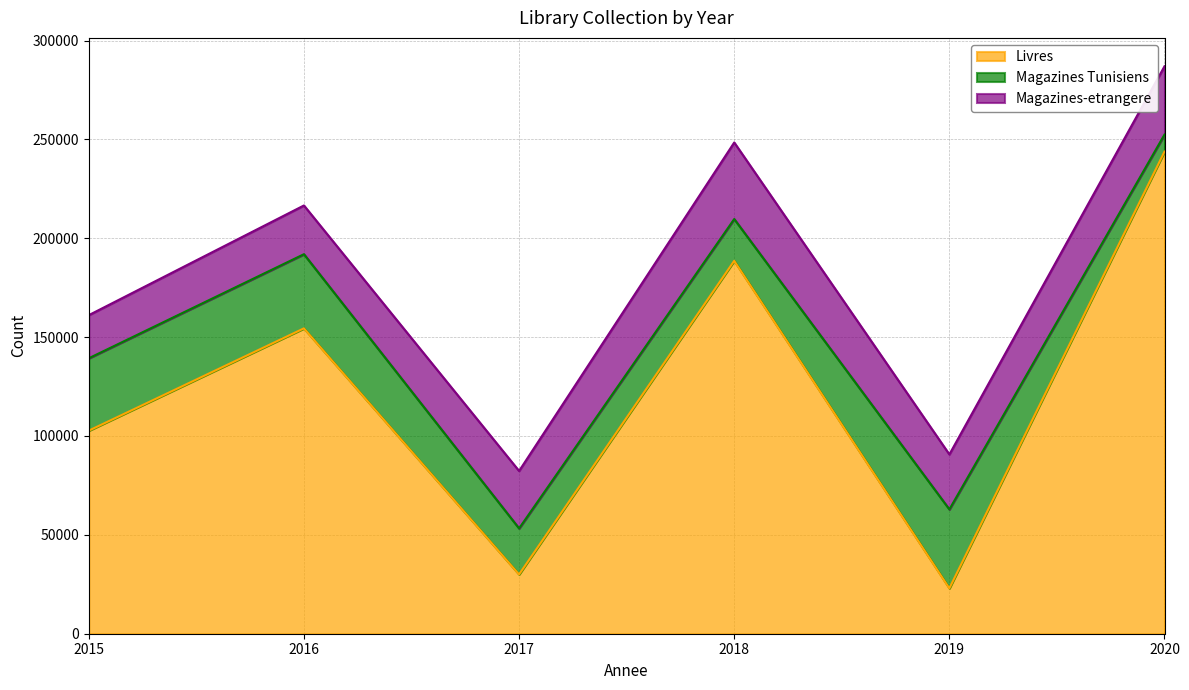

What is the value of the Magazines-etrangere point at the 6th from the left?

34545